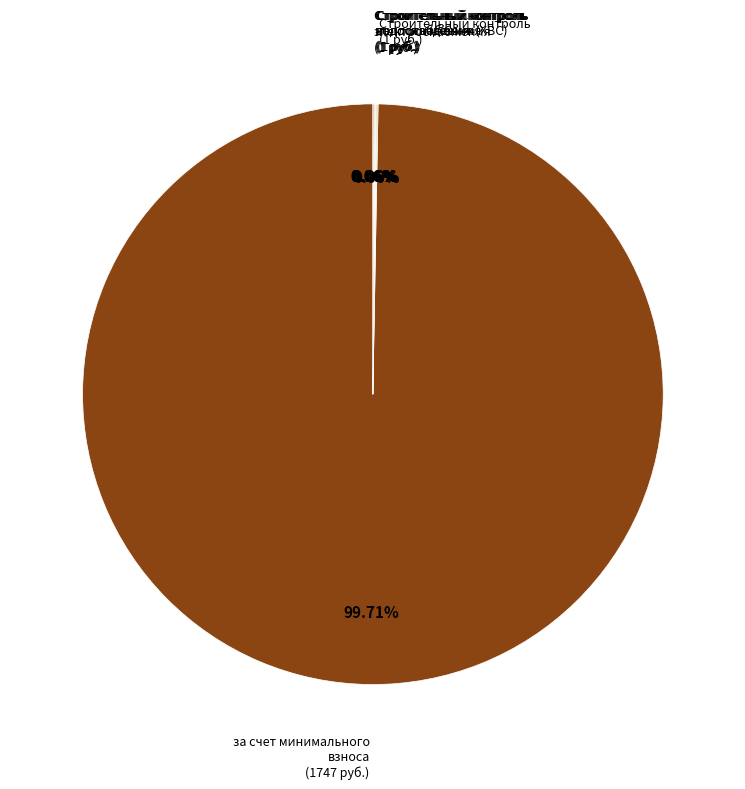

Which slice is the largest?

за счет минимального взноса